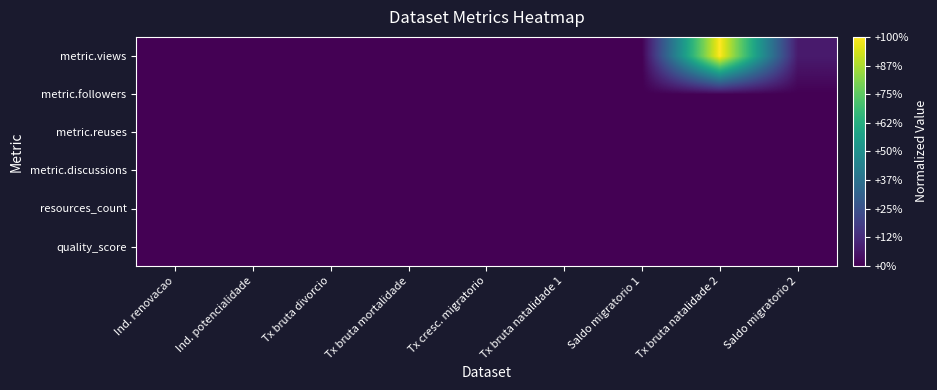

At how many categories does at least one series exceed 0?

2